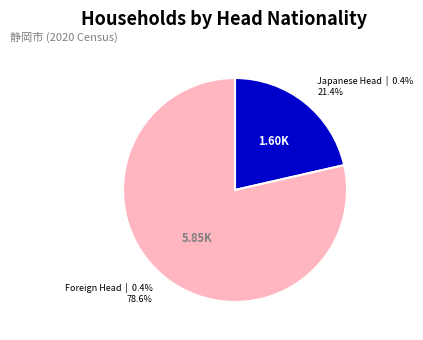

How many slices are in this pie chart?

2